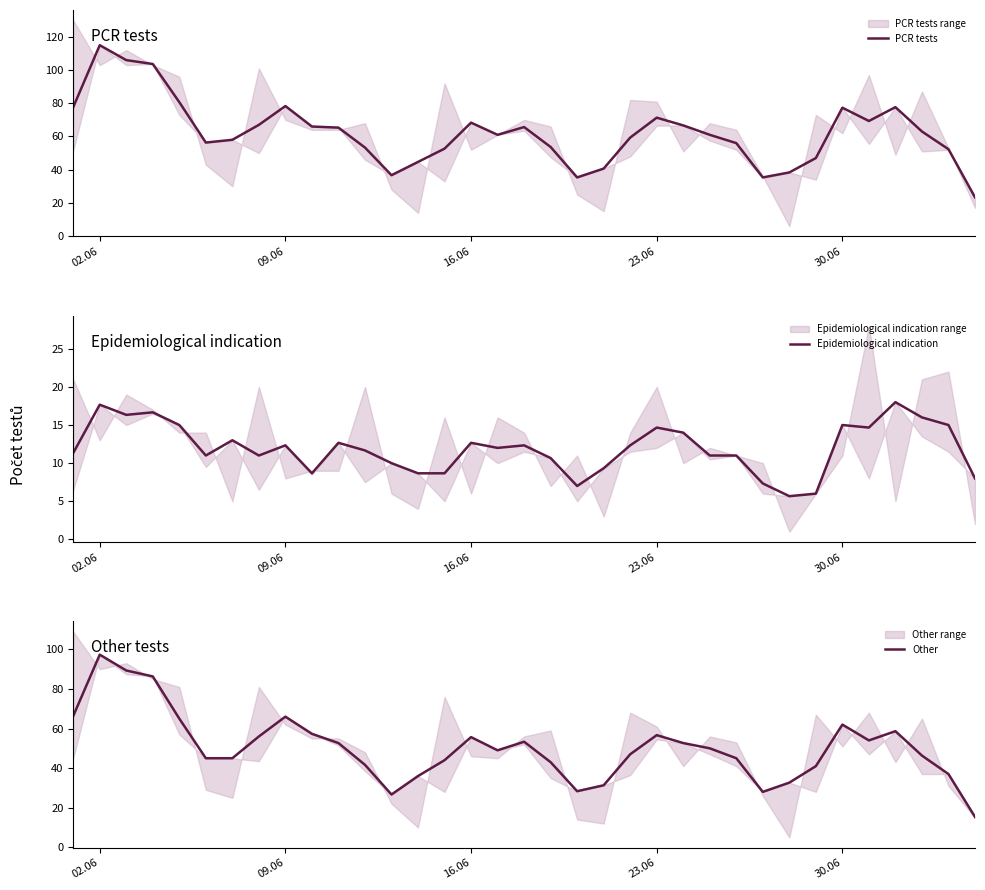

True or false: Other and Epidemiological indication cross at least once.

False